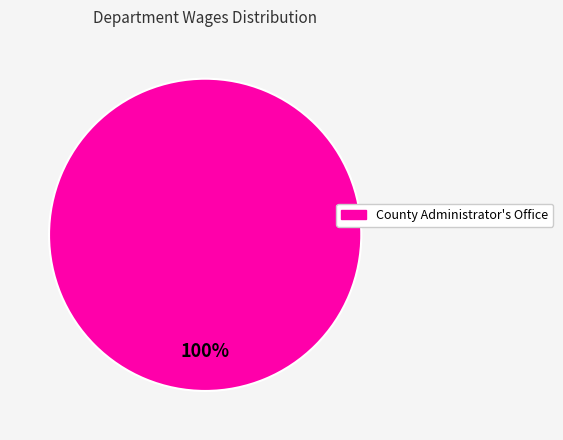

Does any single category account for the majority?

Yes